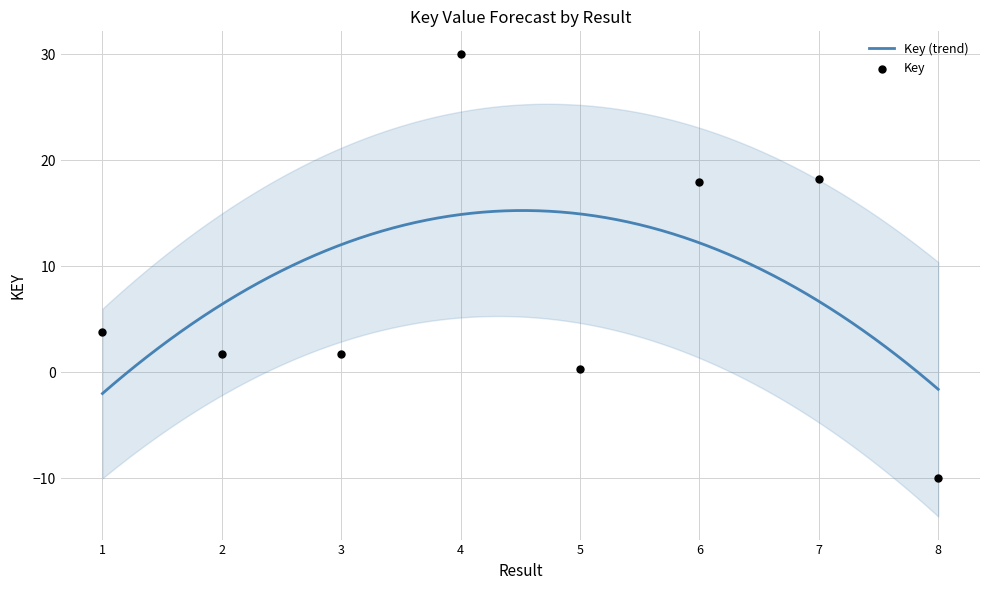

Approximately how many times larger is the value at 4 compared to 6?

1.7